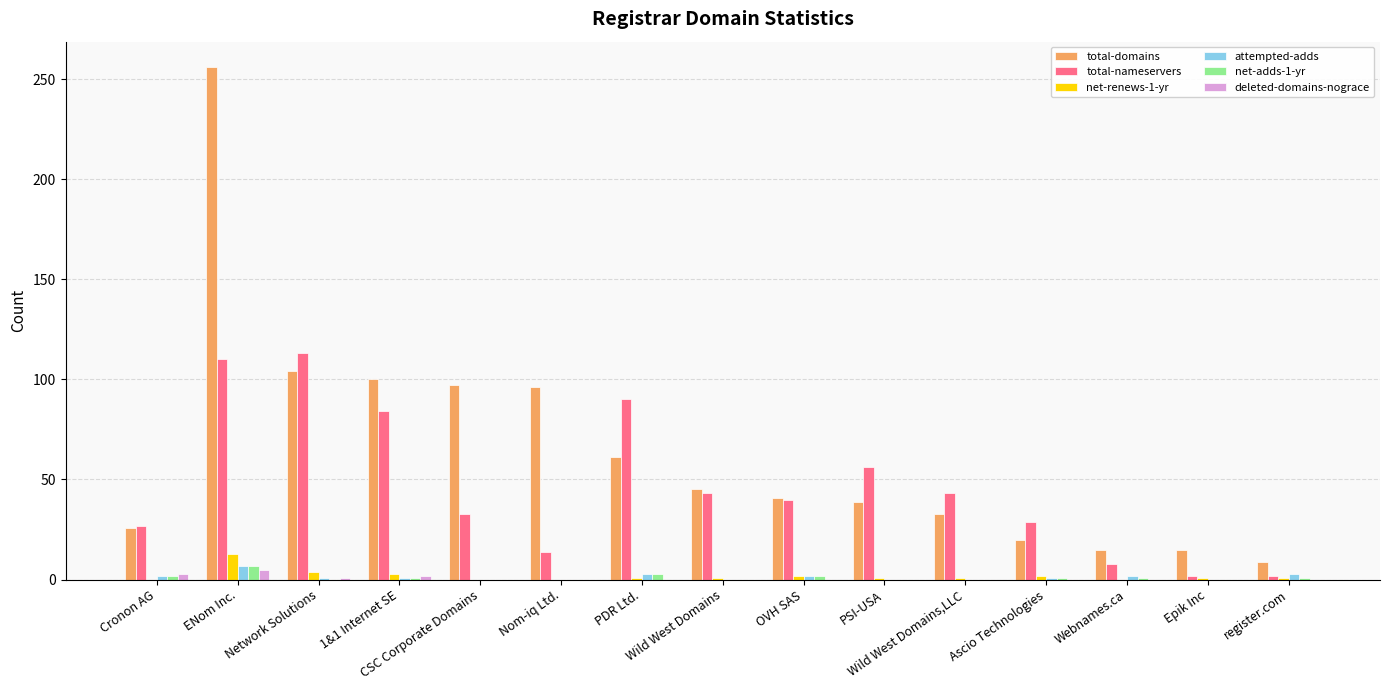

What is the greatest value displayed?

256